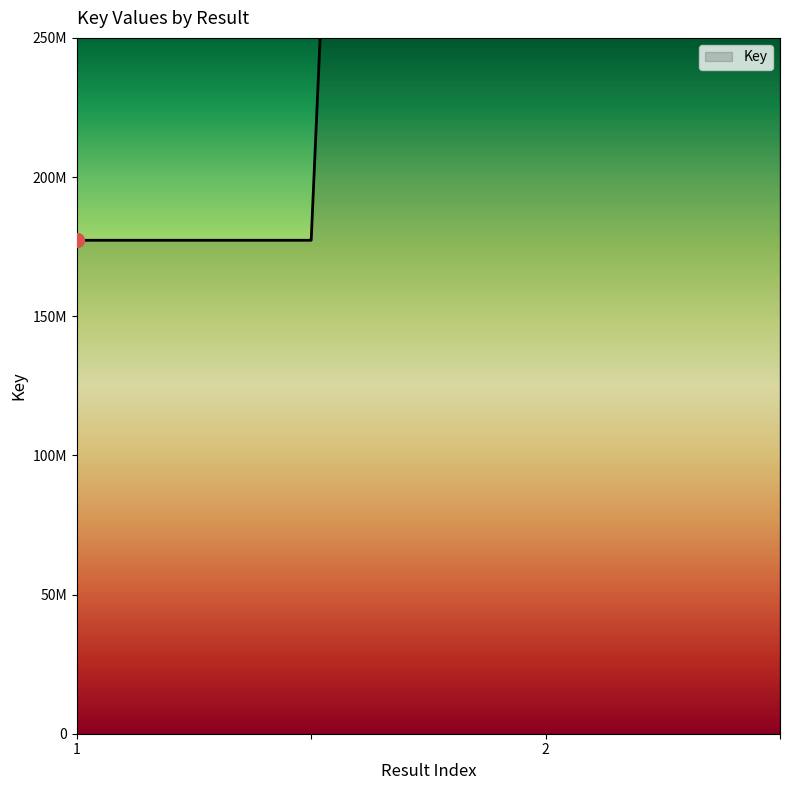

How many values are between 177288311 and 2087388556?

4